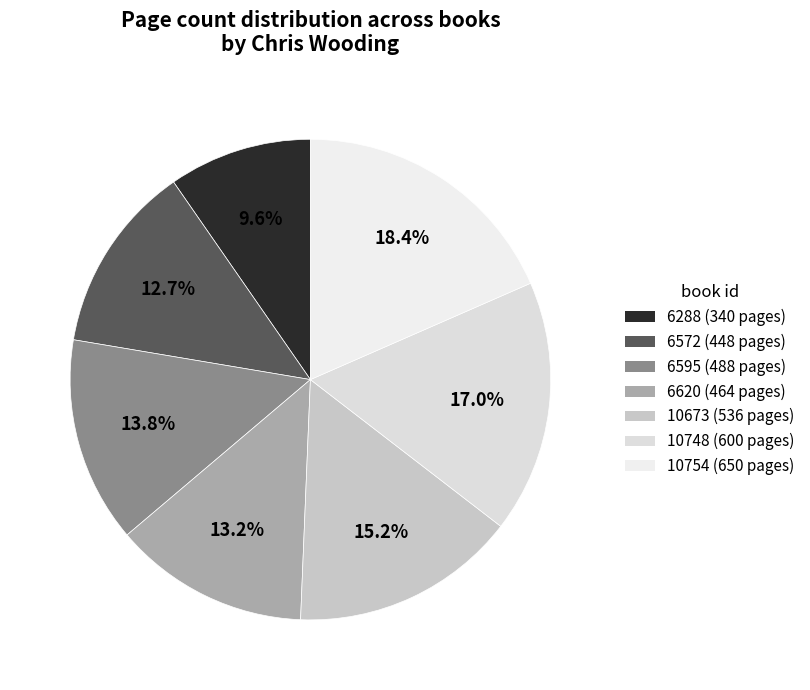

How many segments does this pie chart have?

7